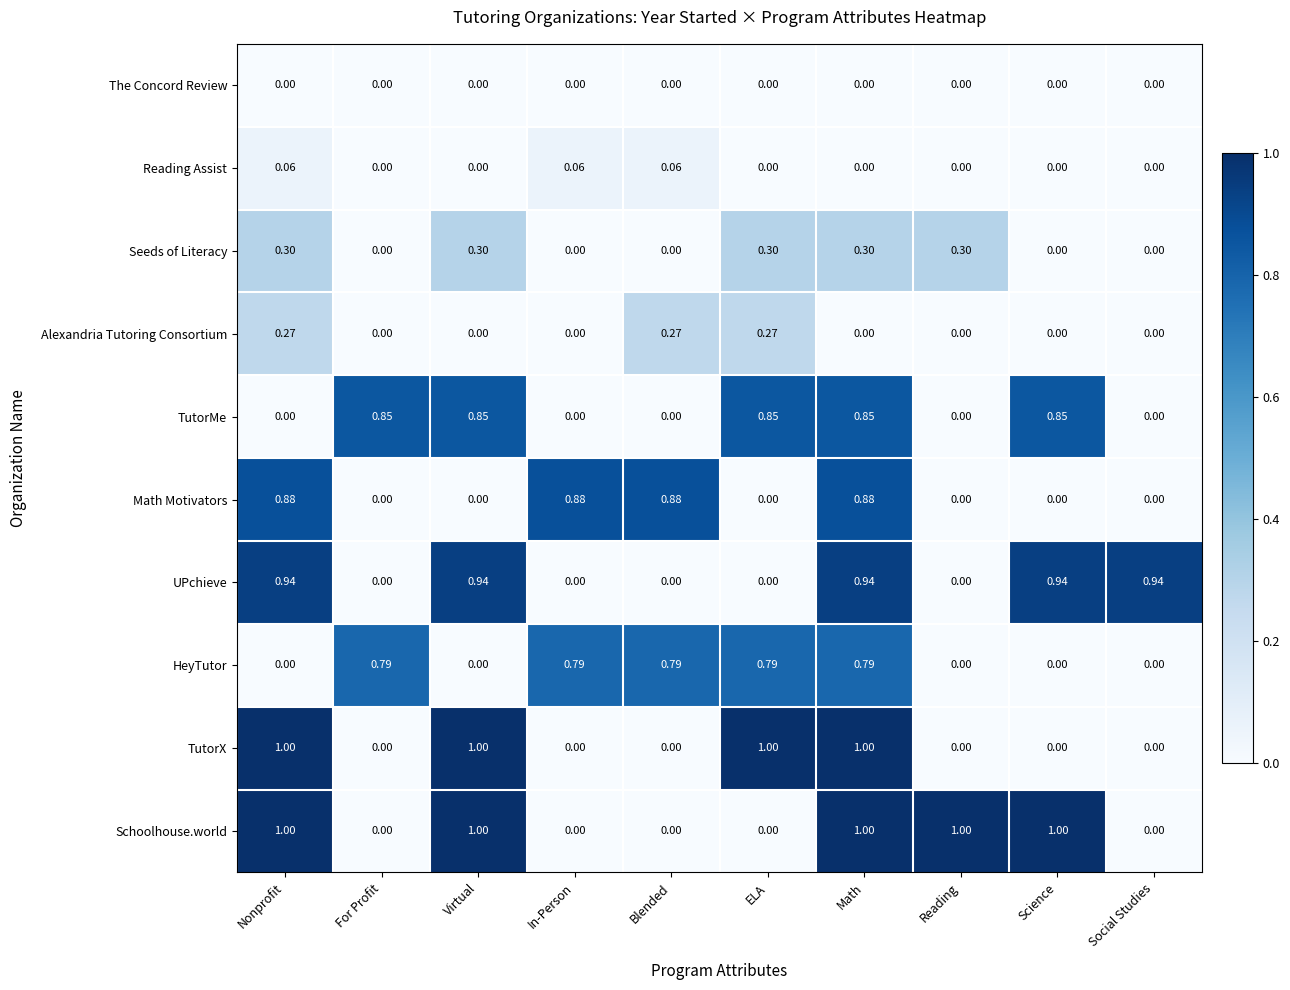

At which category is the sum across all series the highest?

Math